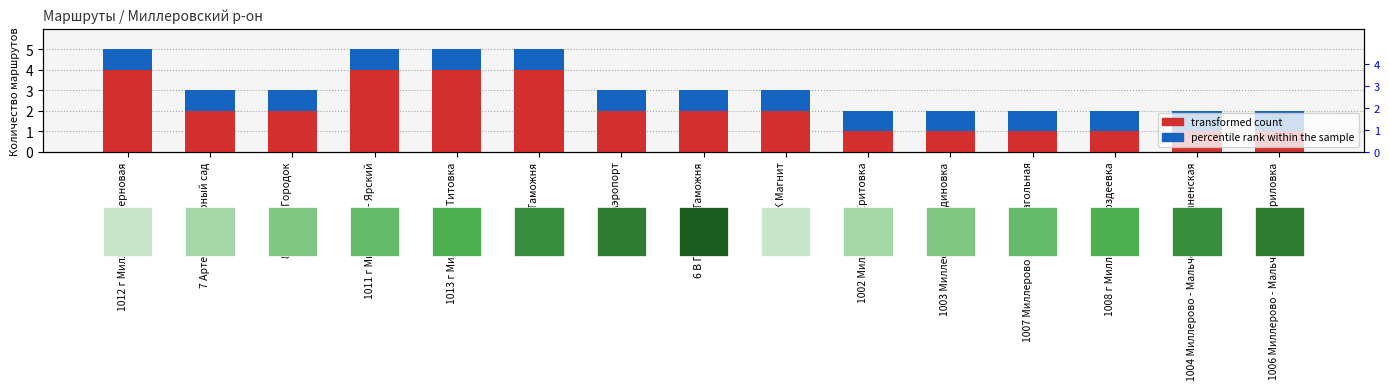

Reading left to right, what are all the values shown in this chart?

transformed count: 4	2	2	4	4	4	2	2	2	1	1	1	1	1	1
percentile rank within the sample: 1	1	1	1	1	1	1	1	1	1	1	1	1	1	1